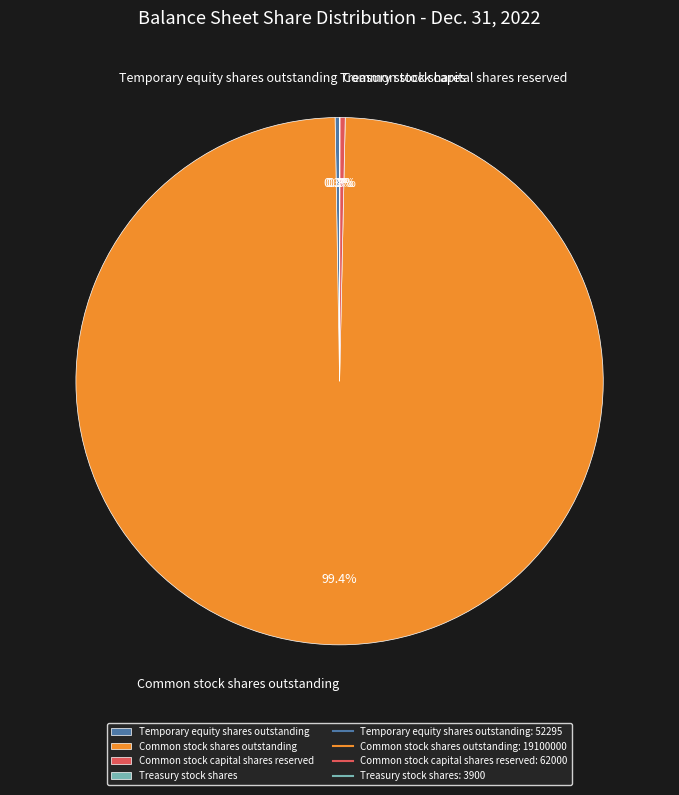

Is there any slice that represents more than half of the pie?

Yes